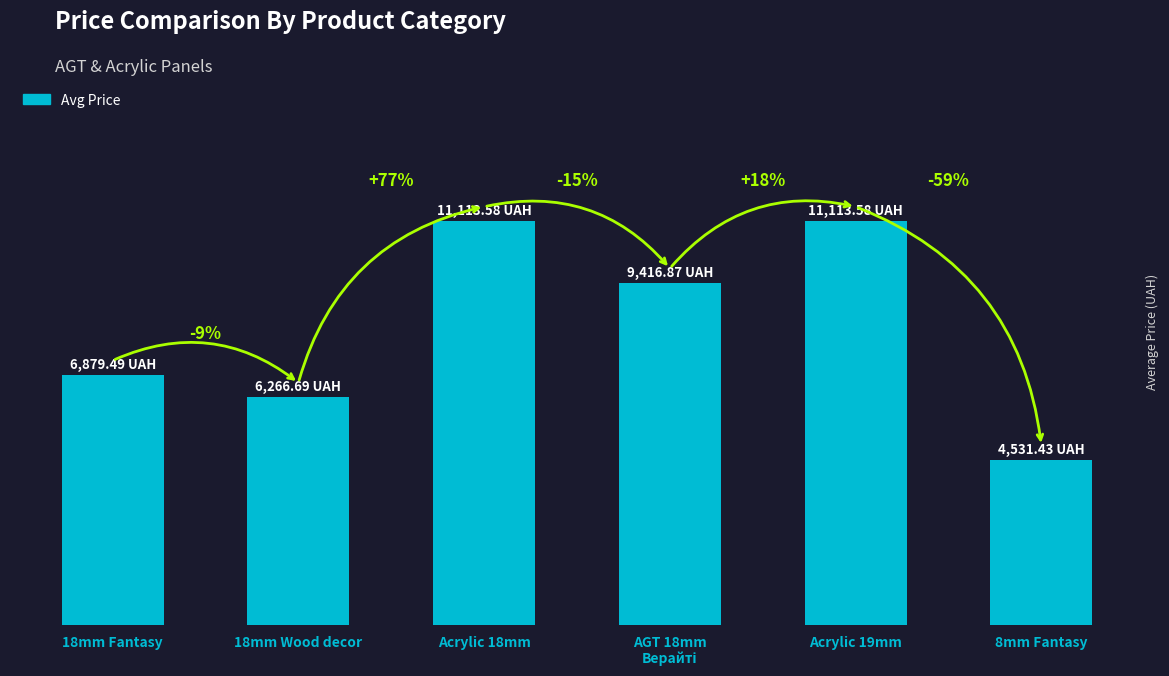

What is the label of the 1st bar from the right?

8mm Fantasy